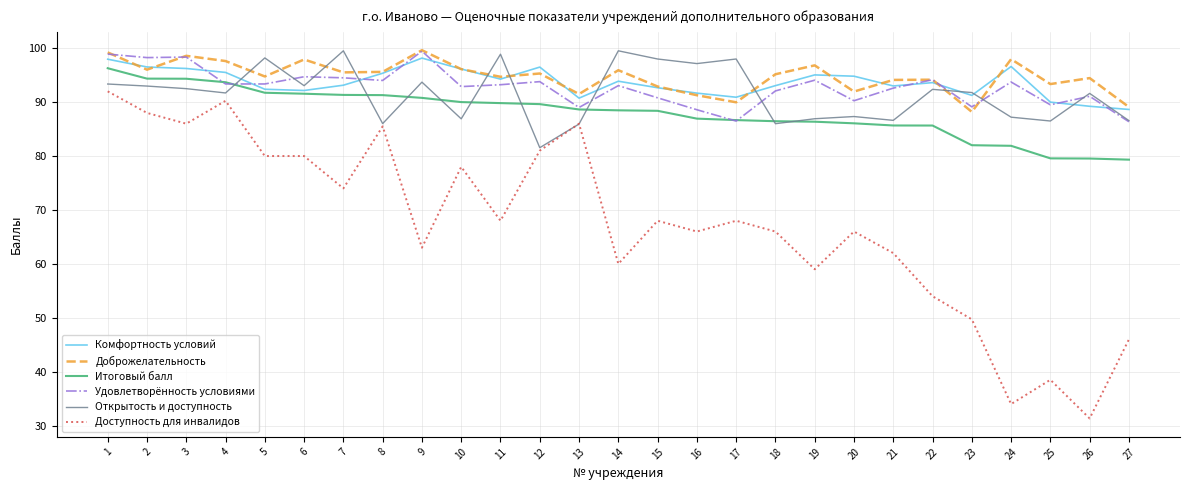

Which label corresponds to the smallest value in the chart?

26